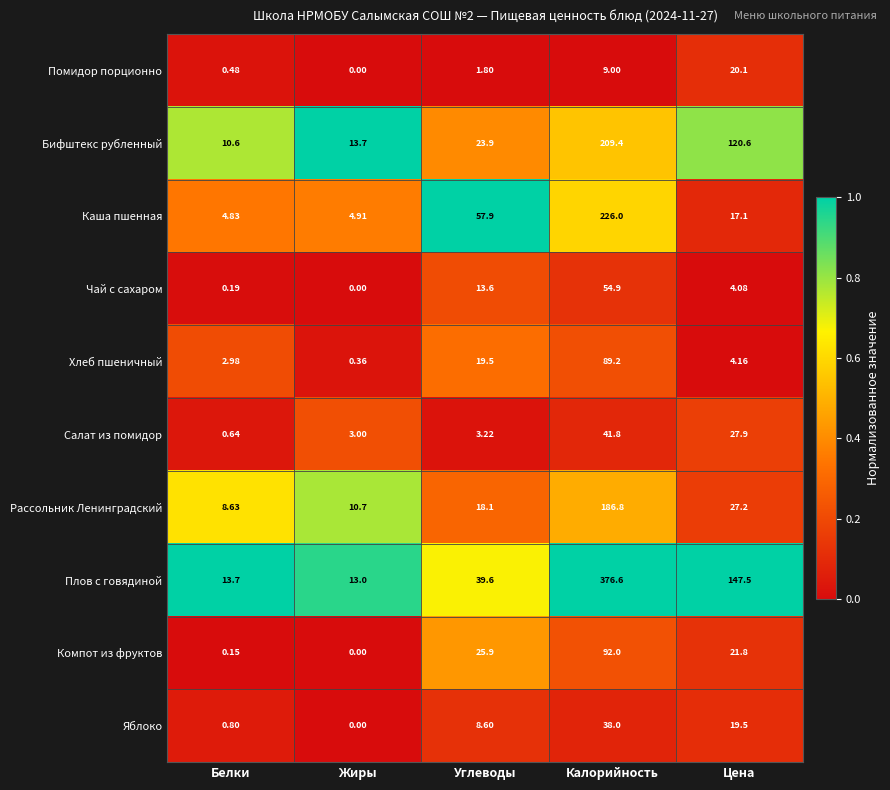

How many series are shown in this chart?

10